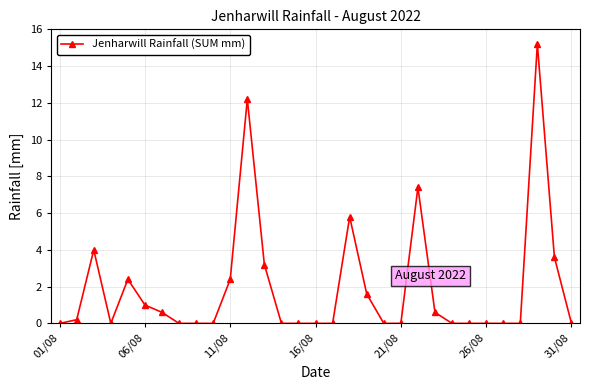

How many lines are shown in the chart?

1